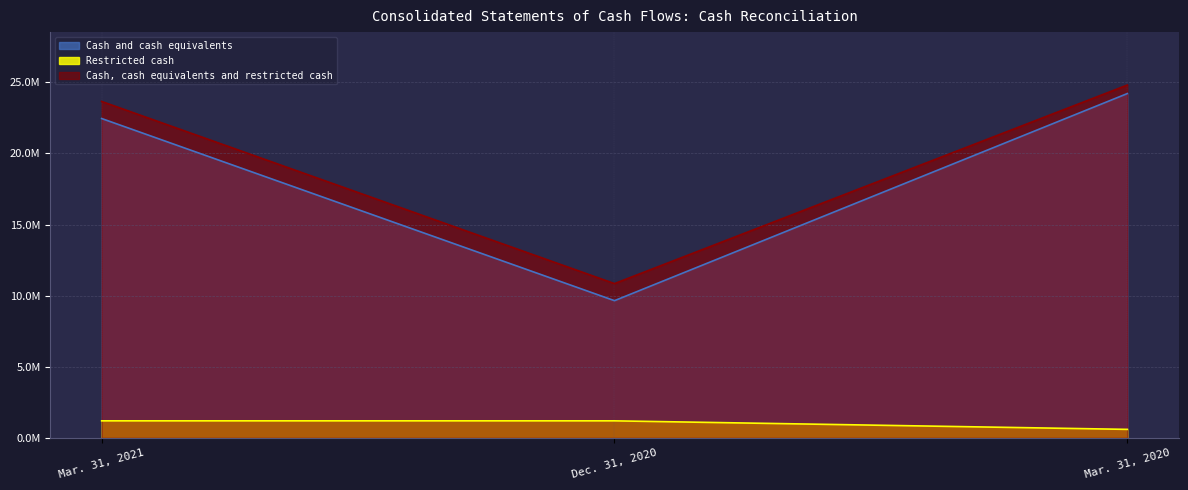

True or false: Restricted cash has a value of 1200000 at Dec. 31, 2020.

True